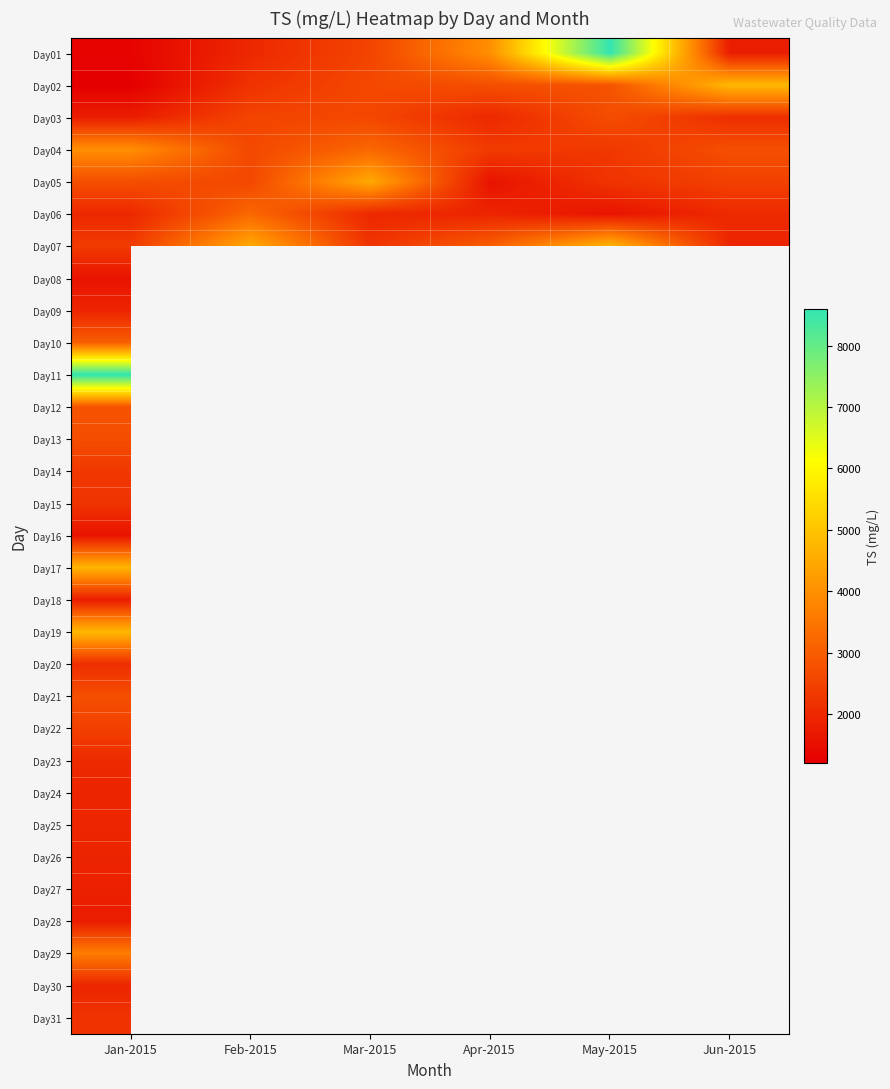

At how many categories does at least one series exceed 4393?

5